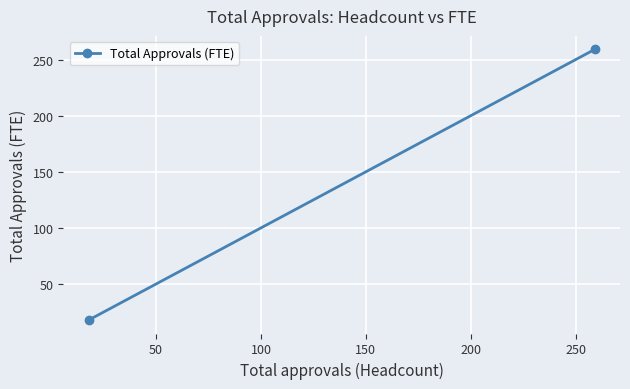

Reading left to right, list all the values displayed in this chart.

18	259